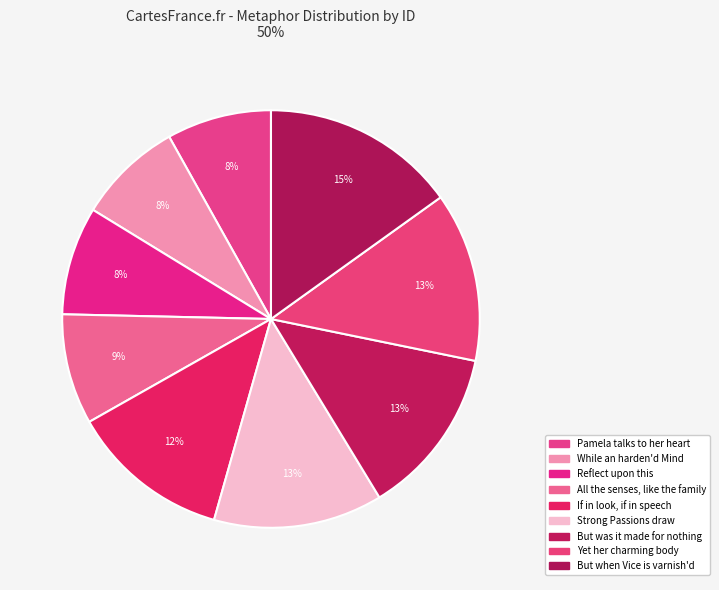

Does Pamela talks to her heart represent more than half of the total?

No